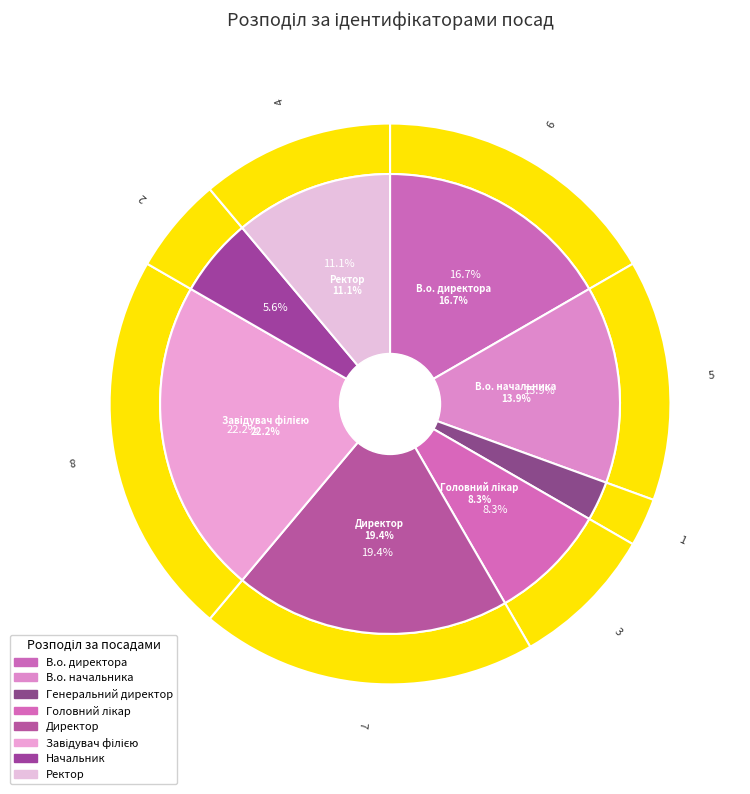

Which slice is the smallest?

Генеральний директор